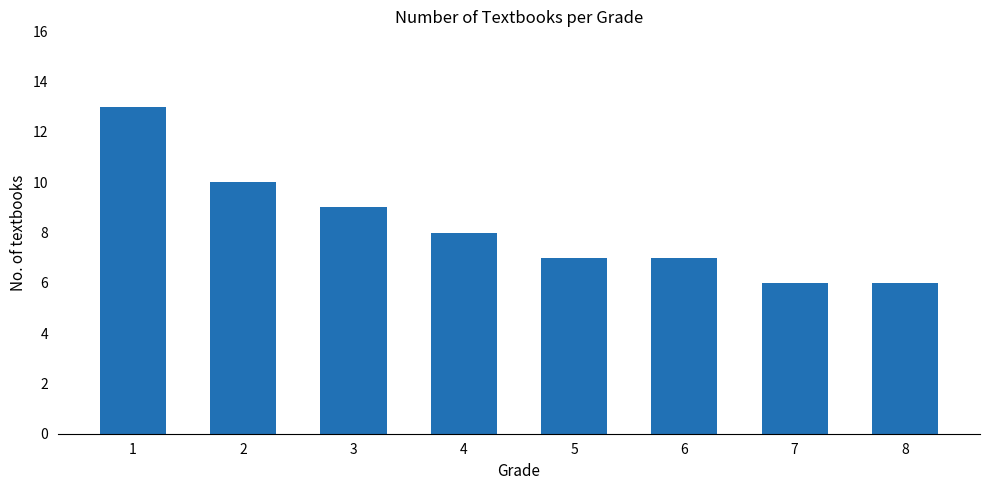

Reading left to right, list all the values displayed in this chart.

1=13	2=10	3=9	4=8	5=7	6=7	7=6	8=6